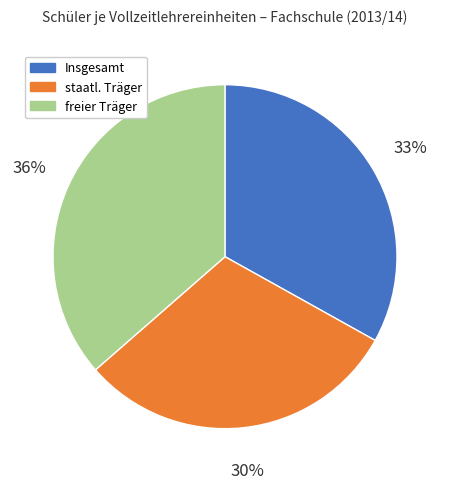

Which category has the smallest portion of the pie?

staatl. Träger